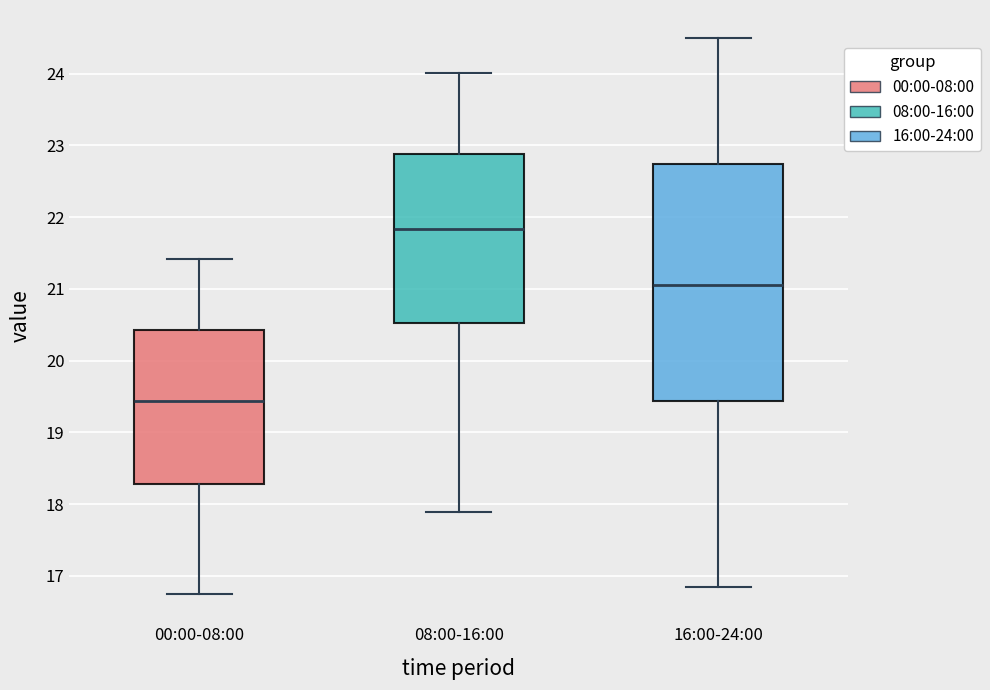

Comparing the boxes themselves (not the whiskers), which one is the tallest?

16:00-24:00